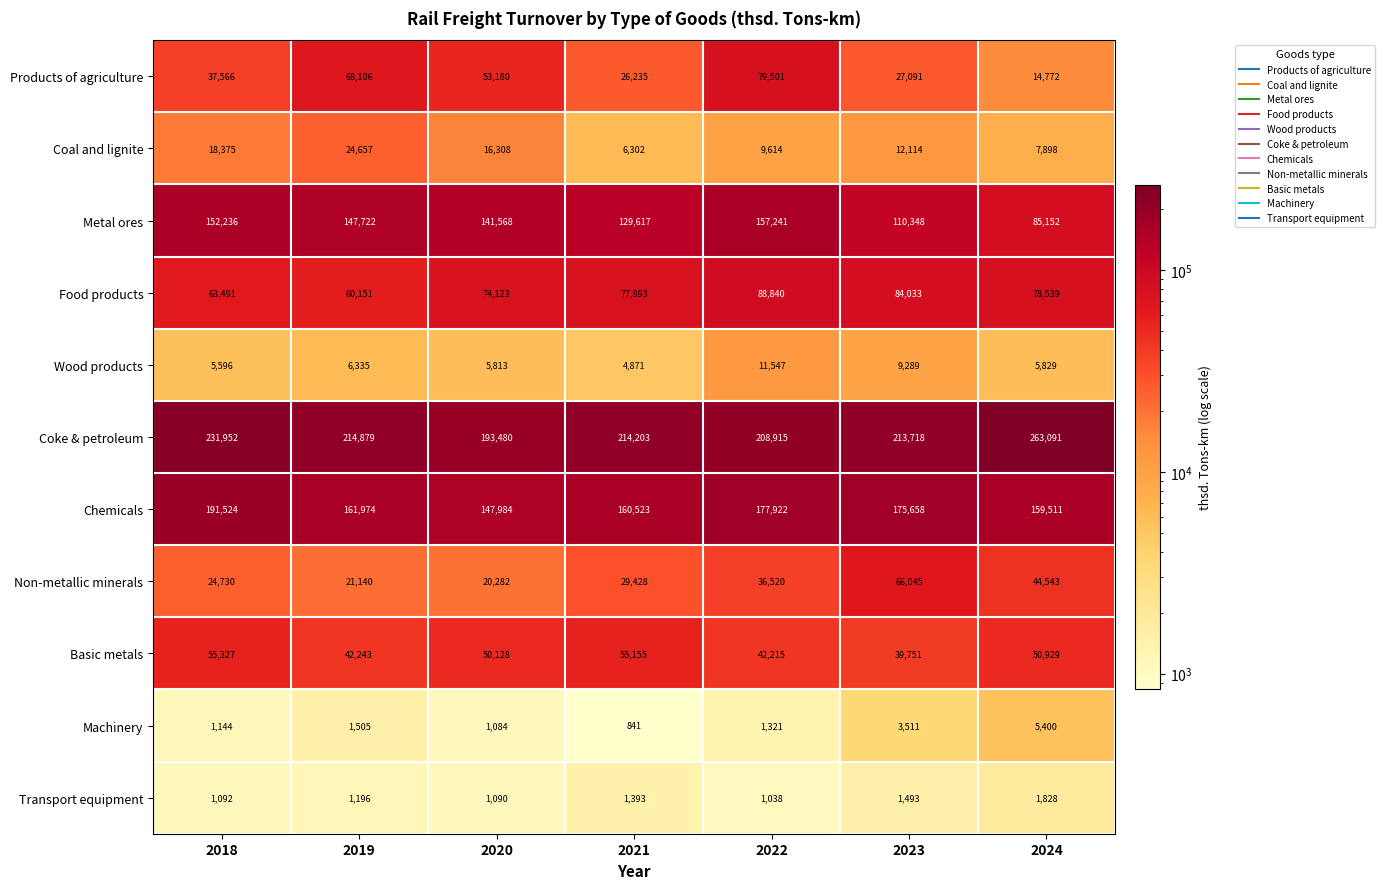

What is the difference between the maximum and minimum values in the Basic metals series?

15576